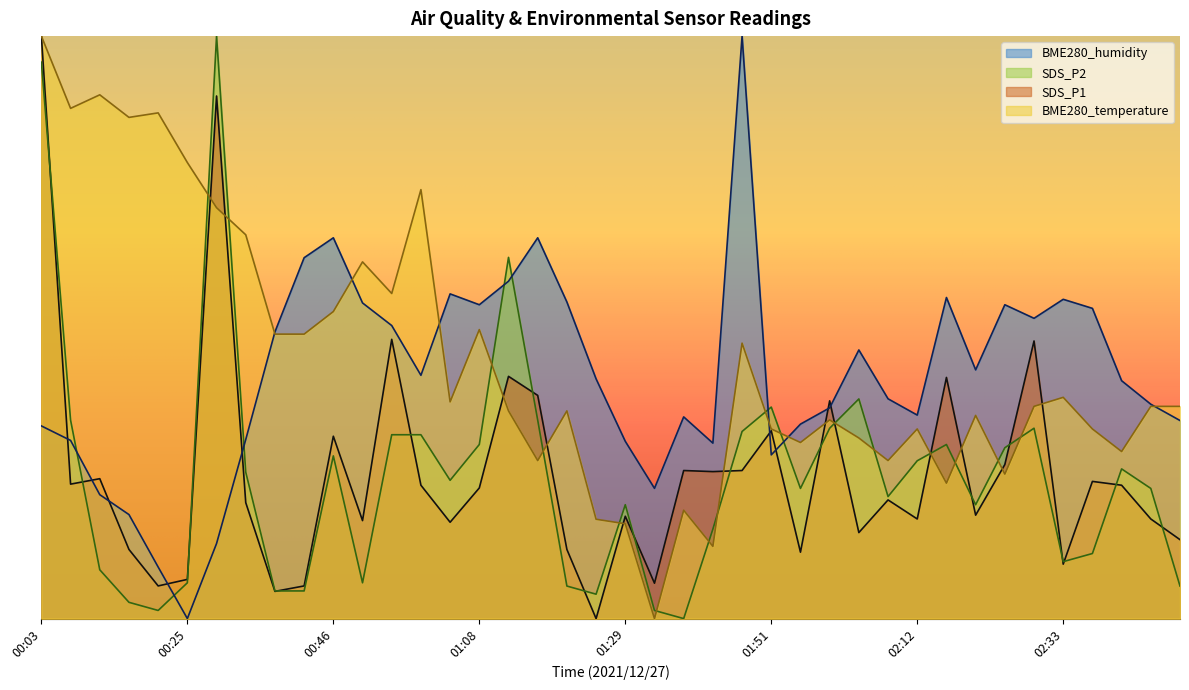

The value of SDS_P1 at 01:21 is 2.4. True or false?

False